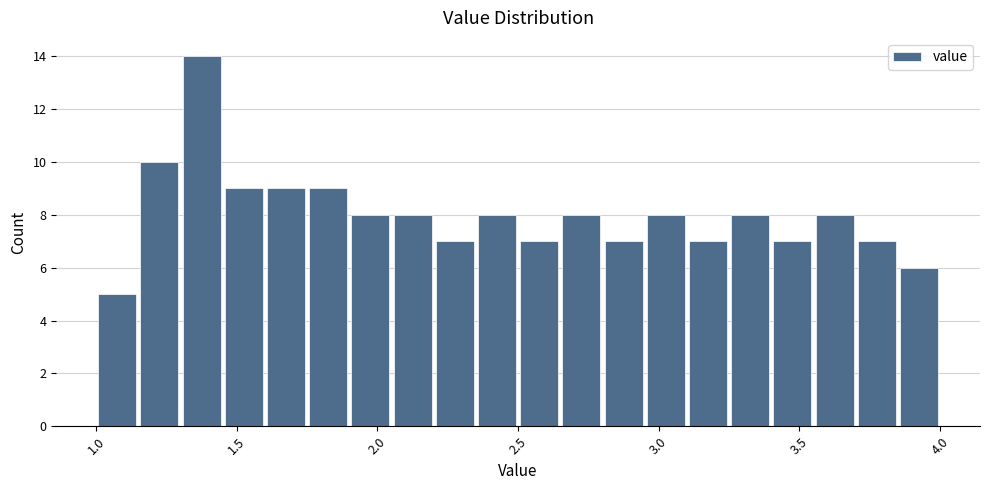

Around what value on the x-axis is the tallest bar? Give the approximate position of its centre, as read against the axis.

1.40